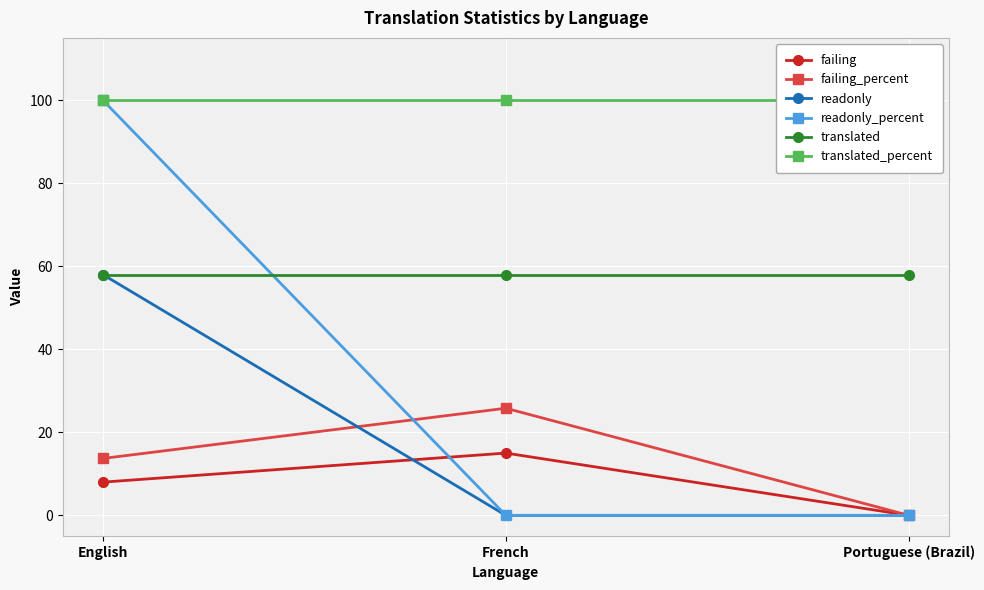

What is the lowest value of the translated series?

58.0